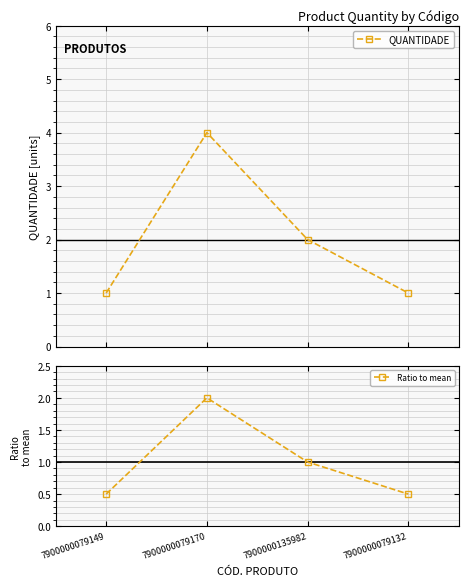

Is it true that Ratio to mean equals 2.7 at 7900000079170?

False